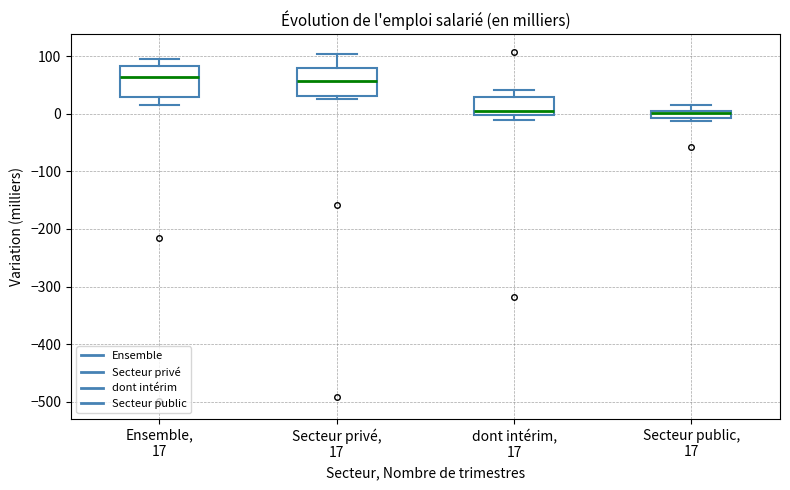

Where is the lower edge of the box for dont intérim, 17 on the y-axis? The values are not printed on the chart, so give them approximately, as read against the axis.

0